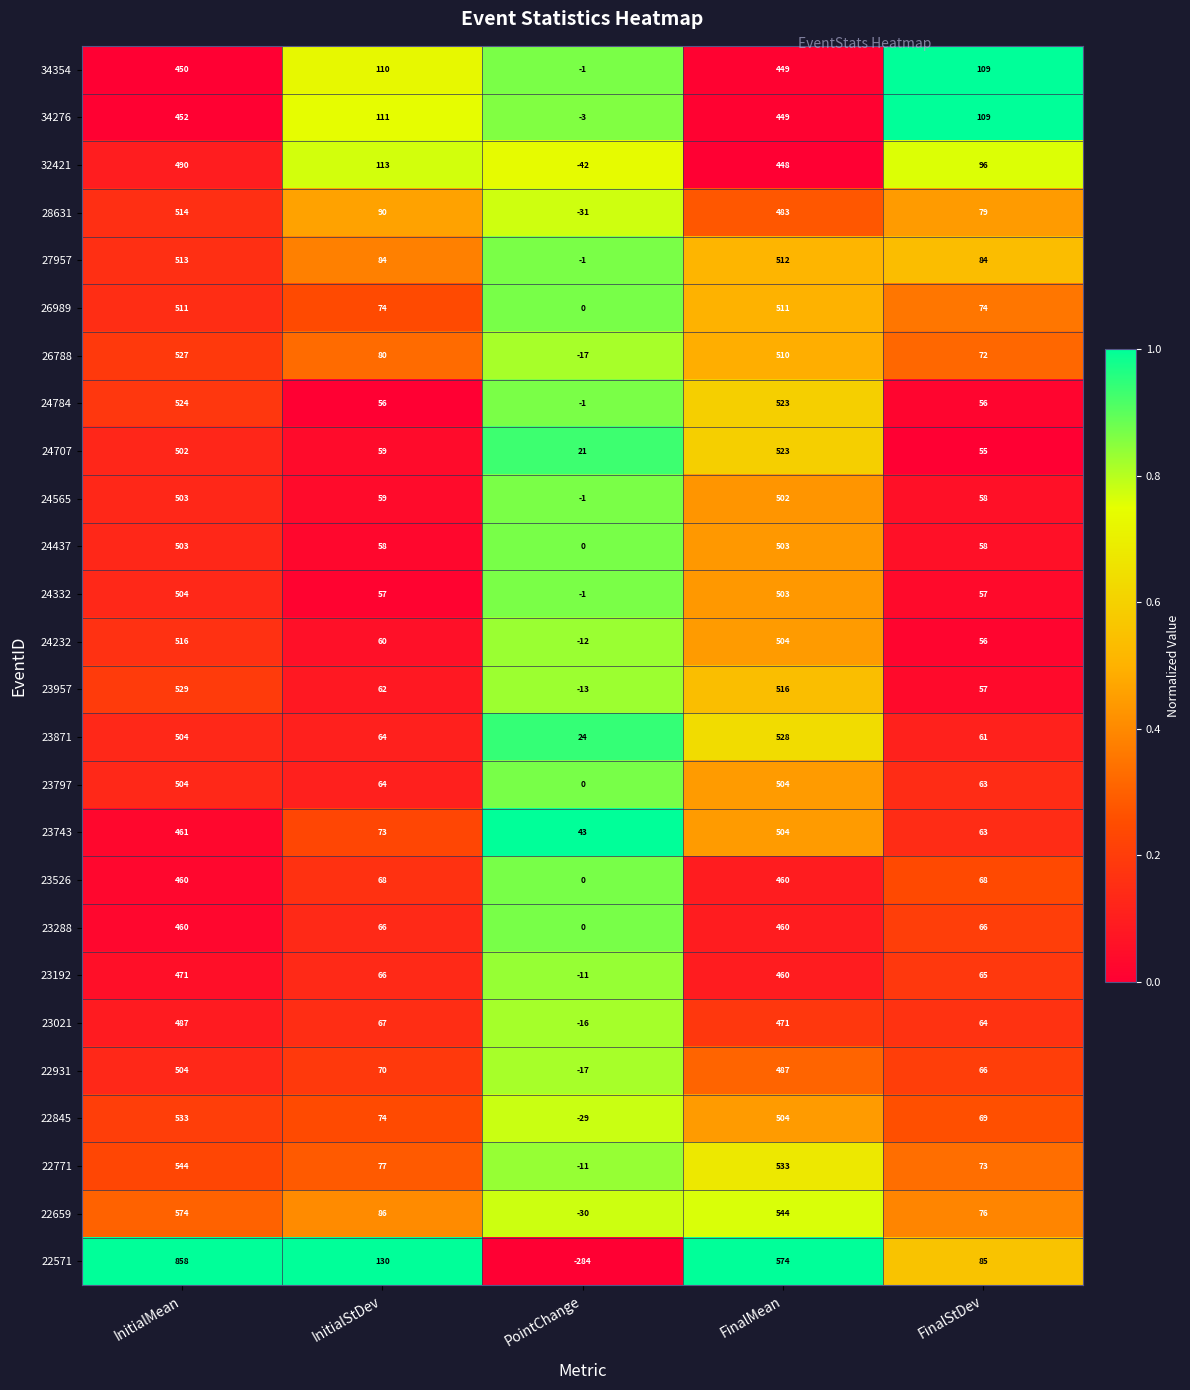

Which label corresponds to the largest value in the chart?

InitialMean